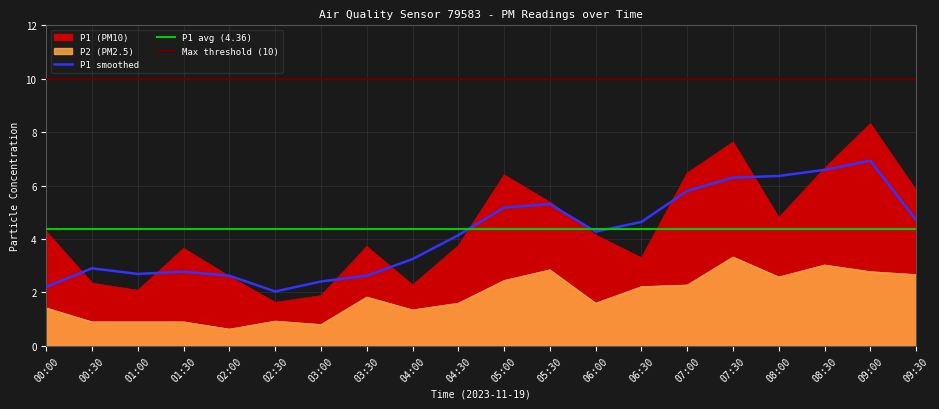

How many lines are shown in the chart?

2